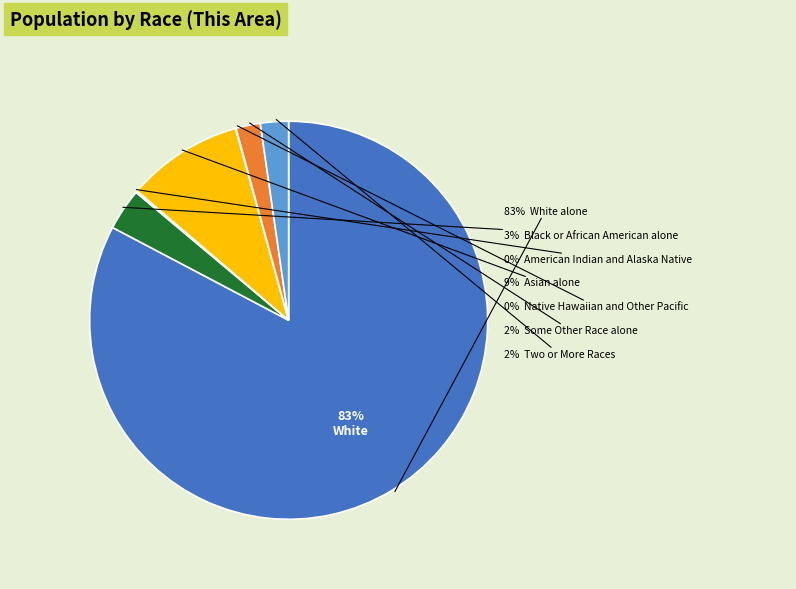

To the nearest percent, what is the combined percentage of American Indian and Alaska Native and Asian alone?

10%